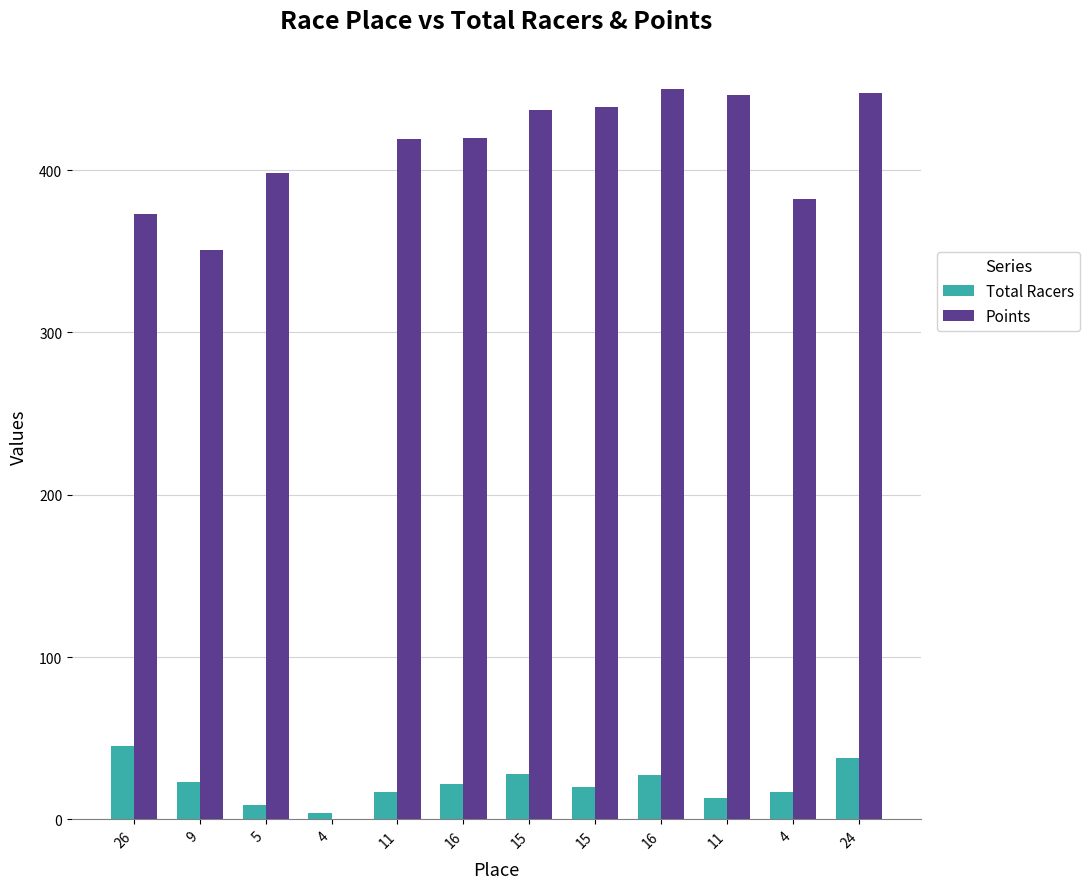

The Total Racers series shows 5.7 at 4. True or false?

False